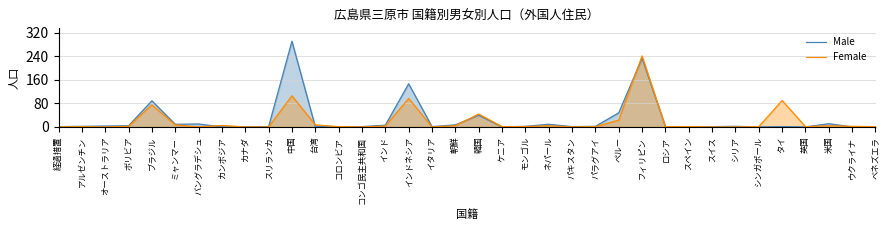

Where is Female nearest to the value 121?

中国